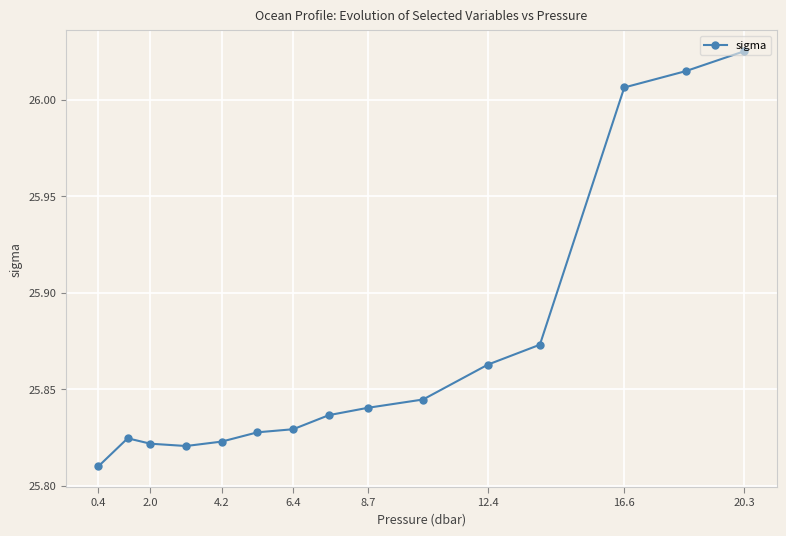

What is the sum of all values?

388.1